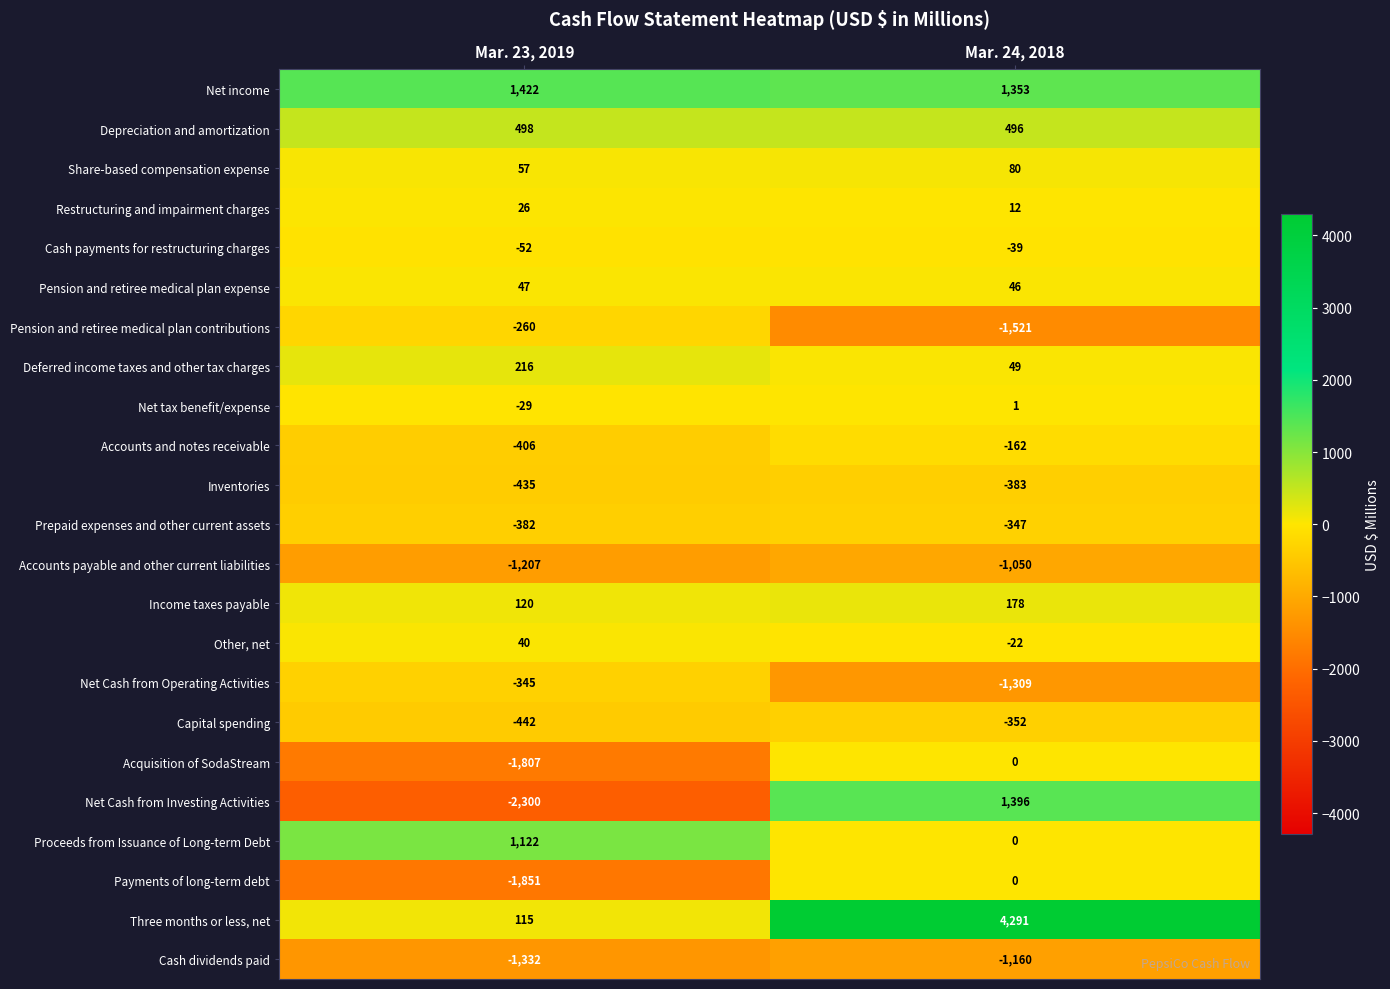

Which label corresponds to the smallest value in the chart?

Mar. 23, 2019